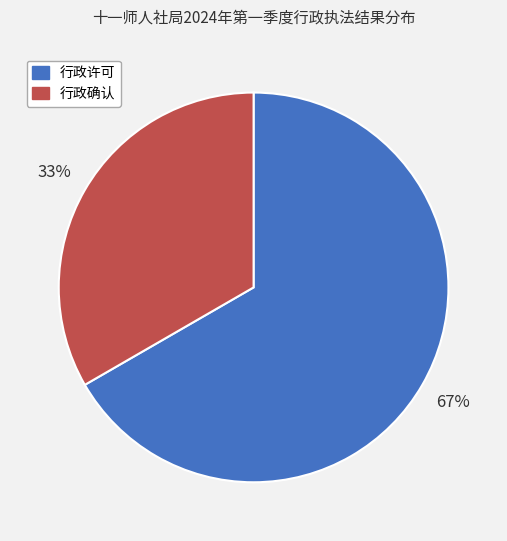

What is the largest slice in the pie chart?

行政许可